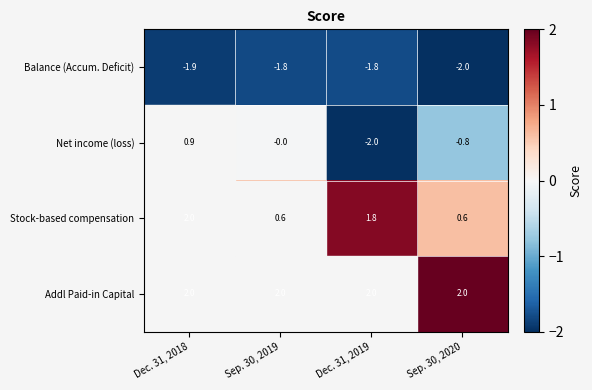

At how many categories does at least one series exceed 0?

4